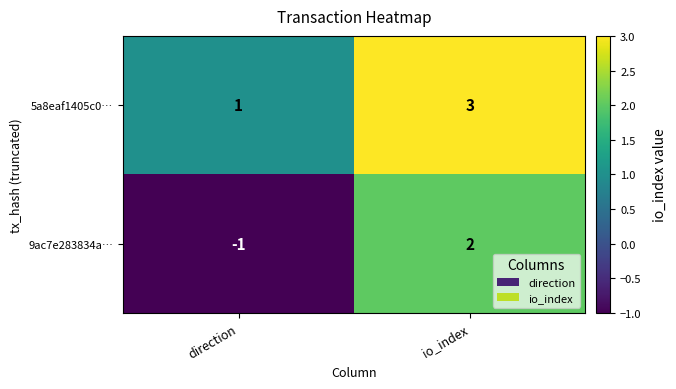

Rank the series by their average value, from lowest to highest.

9ac7e283834a…, 5a8eaf1405c0…